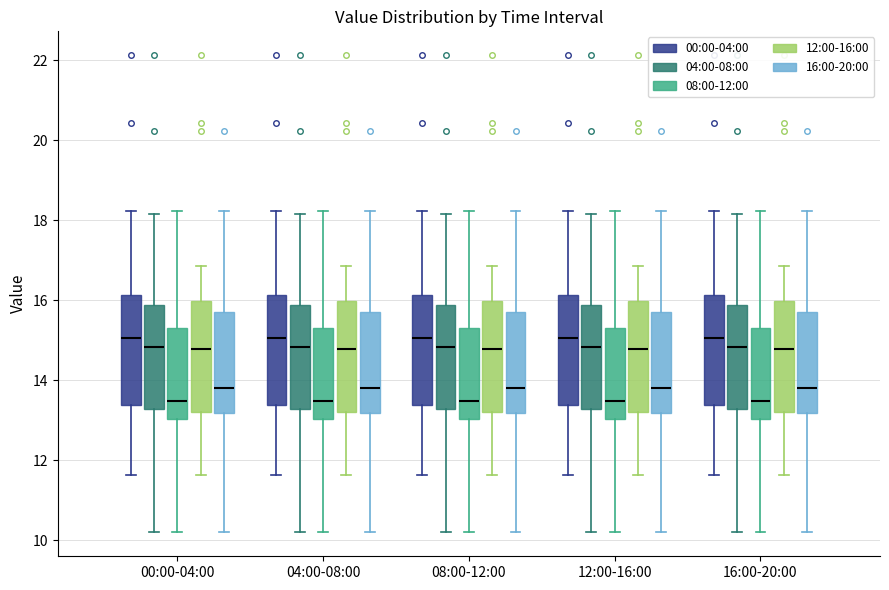

Reading left to right, read every box against the y-axis: the position of its median line, the range the box covers, and the ends of its whiskers. The values are not printed on the chart, so give them approximately, as read against the axis.

00:00-04:00 (00:00-04:00): median 15.0, box 13.4 to 16.2, whiskers 11.6 to 18.2
00:00-04:00 (04:00-08:00): median 14.8, box 13.2 to 15.8, whiskers 10.2 to 18.2
00:00-04:00 (08:00-12:00): median 13.4, box 13.0 to 15.4, whiskers 10.2 to 18.2
00:00-04:00 (12:00-16:00): median 14.8, box 13.2 to 16.0, whiskers 11.6 to 16.8
00:00-04:00 (16:00-20:00): median 13.8, box 13.2 to 15.8, whiskers 10.2 to 18.2
04:00-08:00 (00:00-04:00): median 15.0, box 13.4 to 16.2, whiskers 11.6 to 18.2
04:00-08:00 (04:00-08:00): median 14.8, box 13.2 to 15.8, whiskers 10.2 to 18.2
04:00-08:00 (08:00-12:00): median 13.4, box 13.0 to 15.4, whiskers 10.2 to 18.2
04:00-08:00 (12:00-16:00): median 14.8, box 13.2 to 16.0, whiskers 11.6 to 16.8
04:00-08:00 (16:00-20:00): median 13.8, box 13.2 to 15.8, whiskers 10.2 to 18.2
08:00-12:00 (00:00-04:00): median 15.0, box 13.4 to 16.2, whiskers 11.6 to 18.2
08:00-12:00 (04:00-08:00): median 14.8, box 13.2 to 15.8, whiskers 10.2 to 18.2
08:00-12:00 (08:00-12:00): median 13.4, box 13.0 to 15.4, whiskers 10.2 to 18.2
08:00-12:00 (12:00-16:00): median 14.8, box 13.2 to 16.0, whiskers 11.6 to 16.8
08:00-12:00 (16:00-20:00): median 13.8, box 13.2 to 15.8, whiskers 10.2 to 18.2
12:00-16:00 (00:00-04:00): median 15.0, box 13.4 to 16.2, whiskers 11.6 to 18.2
12:00-16:00 (04:00-08:00): median 14.8, box 13.2 to 15.8, whiskers 10.2 to 18.2
12:00-16:00 (08:00-12:00): median 13.4, box 13.0 to 15.4, whiskers 10.2 to 18.2
12:00-16:00 (12:00-16:00): median 14.8, box 13.2 to 16.0, whiskers 11.6 to 16.8
12:00-16:00 (16:00-20:00): median 13.8, box 13.2 to 15.8, whiskers 10.2 to 18.2
16:00-20:00 (00:00-04:00): median 15.0, box 13.4 to 16.2, whiskers 11.6 to 18.2
16:00-20:00 (04:00-08:00): median 14.8, box 13.2 to 15.8, whiskers 10.2 to 18.2
16:00-20:00 (08:00-12:00): median 13.4, box 13.0 to 15.4, whiskers 10.2 to 18.2
16:00-20:00 (12:00-16:00): median 14.8, box 13.2 to 16.0, whiskers 11.6 to 16.8
16:00-20:00 (16:00-20:00): median 13.8, box 13.2 to 15.8, whiskers 10.2 to 18.2